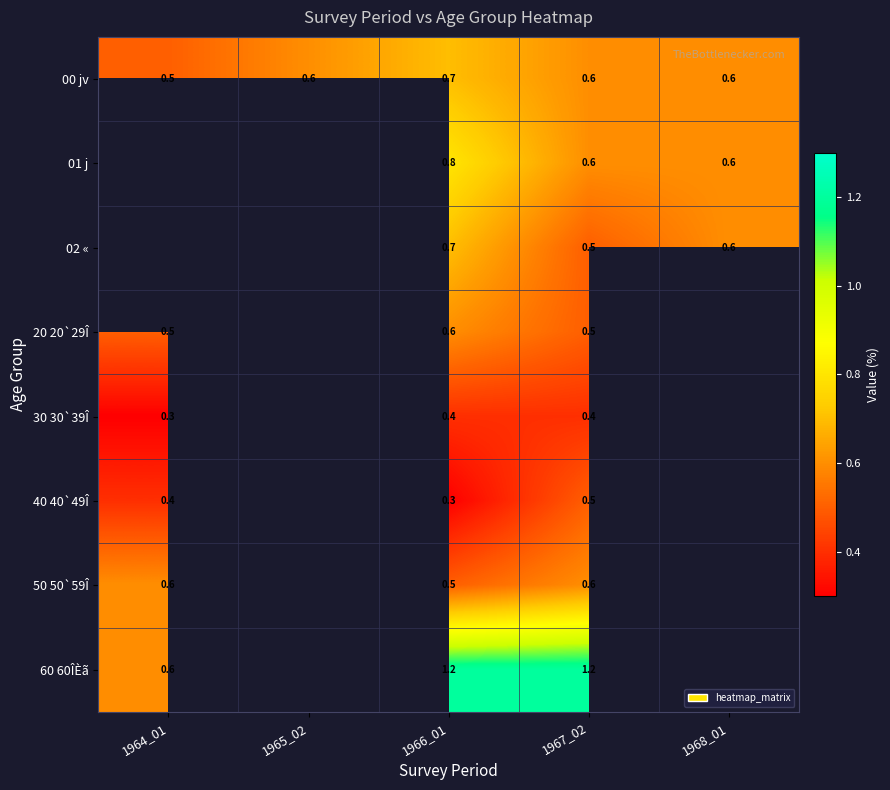

At which category is the sum across all series the highest?

1966_01